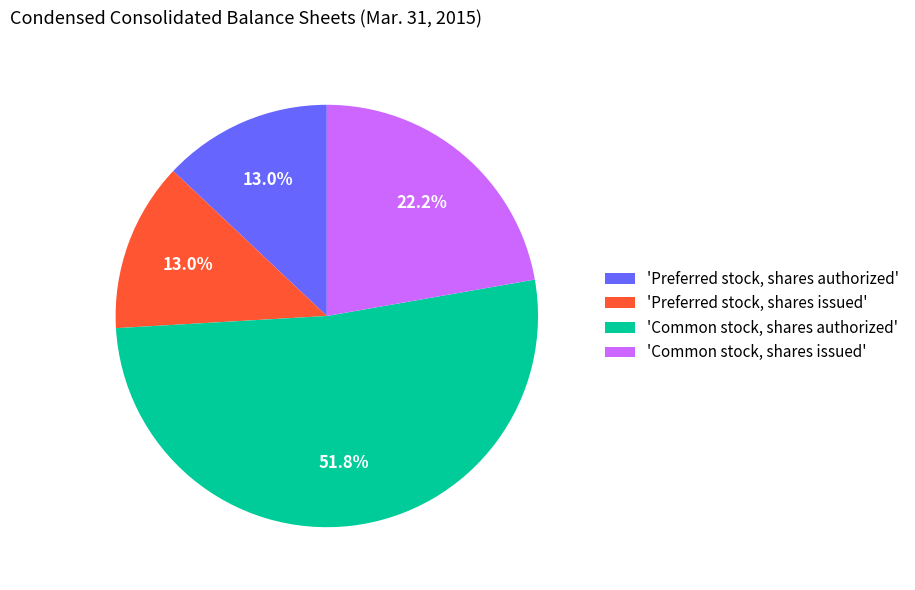

Is there any slice that represents more than half of the pie?

Yes